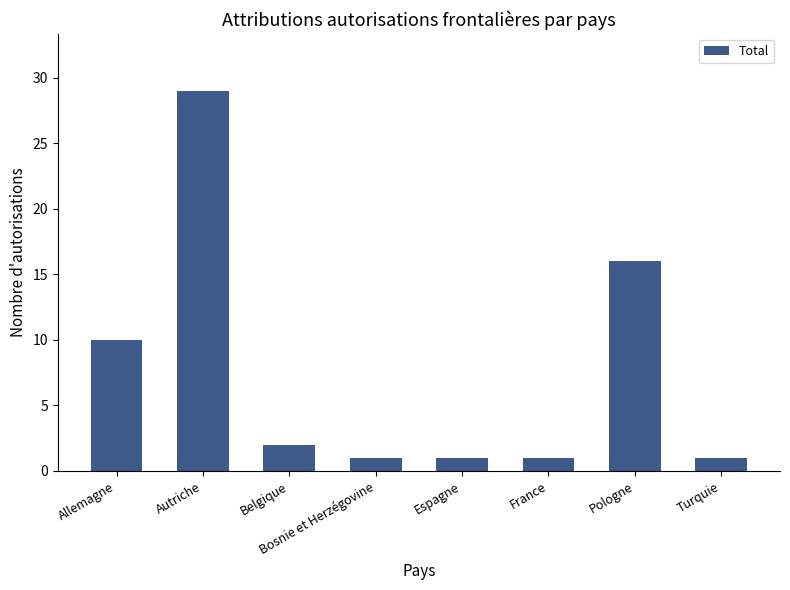

What is the ratio of the value at Allemagne to the value at Pologne?

0.6